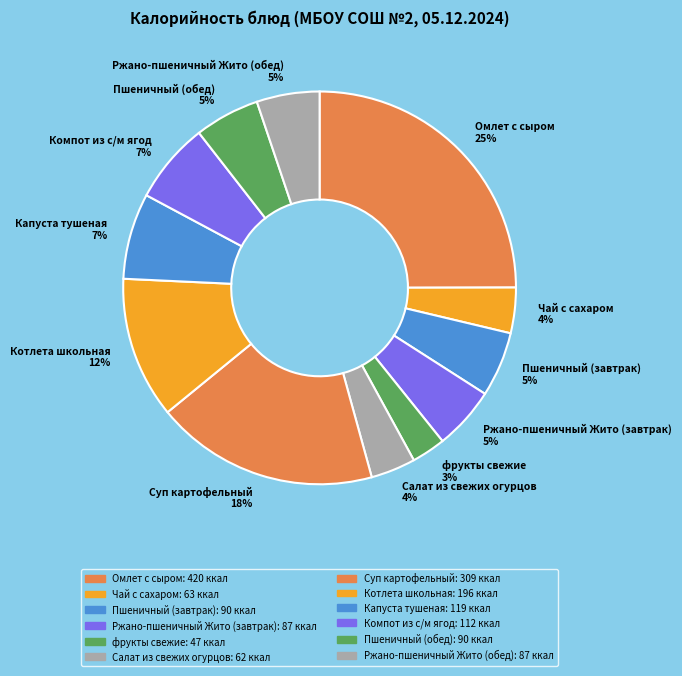

How many segments does this pie chart have?

12